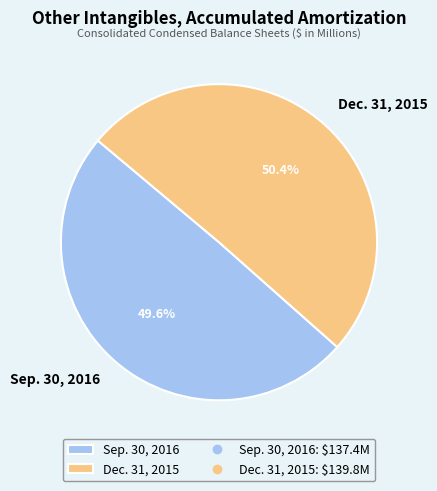

Approximately how many times larger is the value at Dec. 31, 2015 compared to Sep. 30, 2016?

1.0